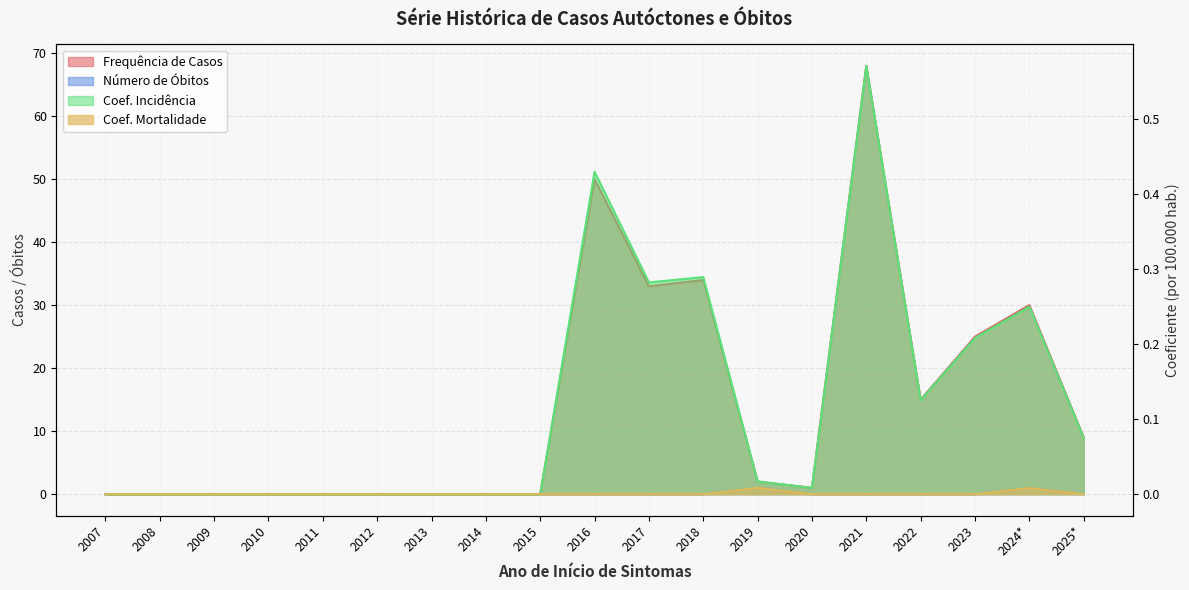

Where is the first local minimum for Frequência de Casos?

2017